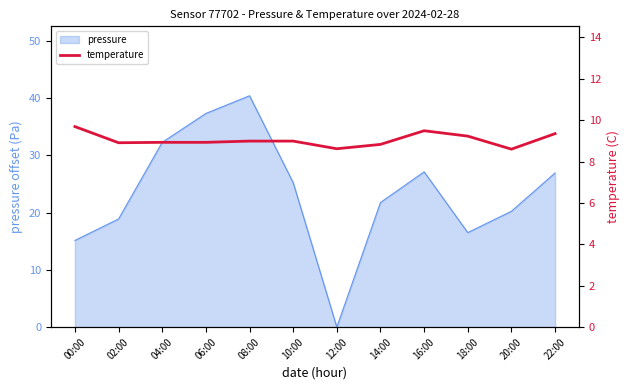

Which category has the lowest value in the pressure series?

12:00